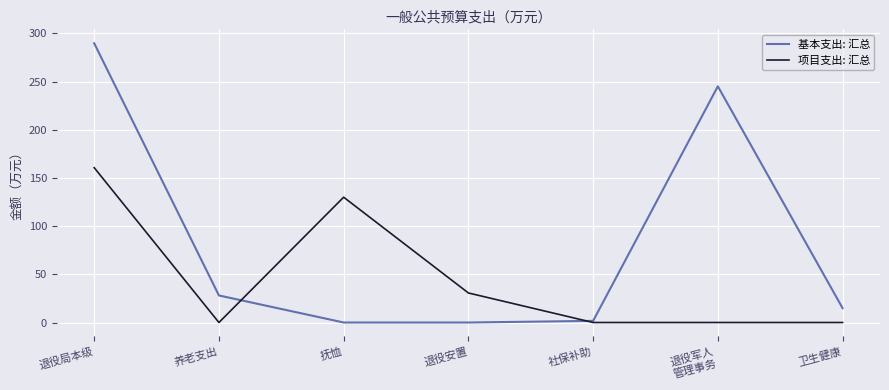

The value of 项目支出: 汇总 at 退役局本级 is 160.6. True or false?

True